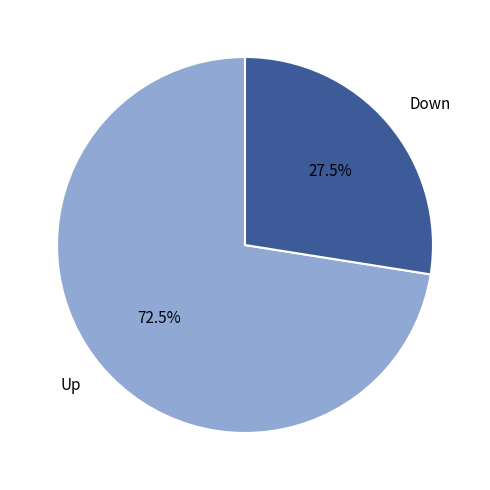

Which category has the biggest portion of the pie?

Up